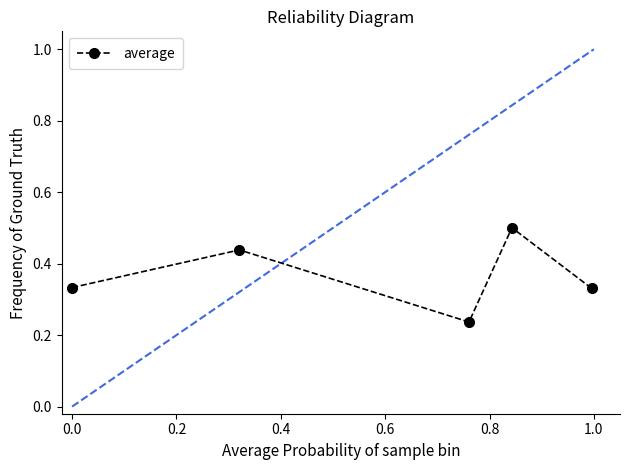

How many points are lower than both their immediate neighbors (excluding endpoints)?

1